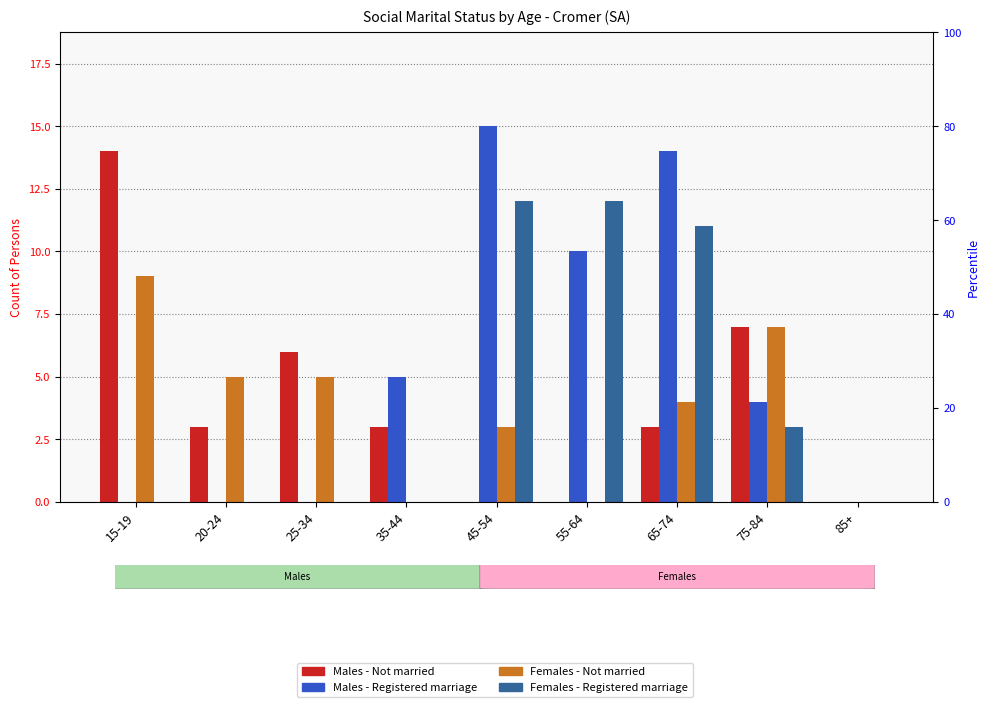

What position from the left is 25-34?

3